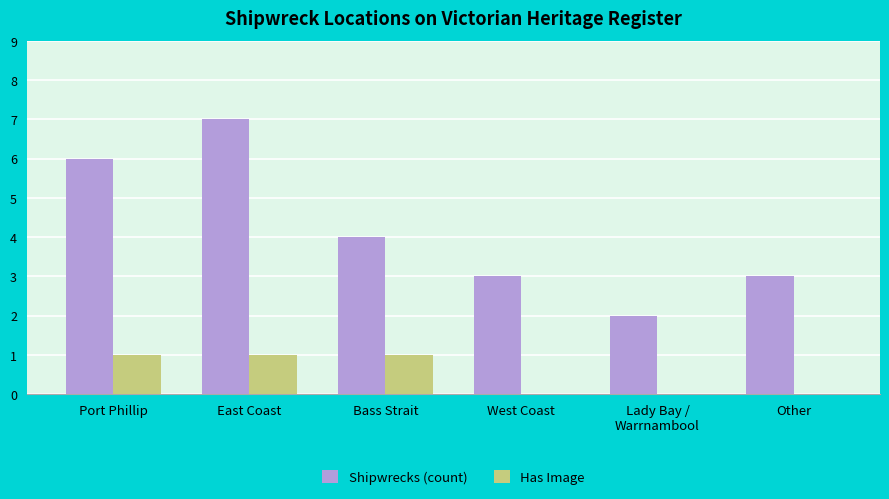

At which category is the sum across all series the highest?

East Coast